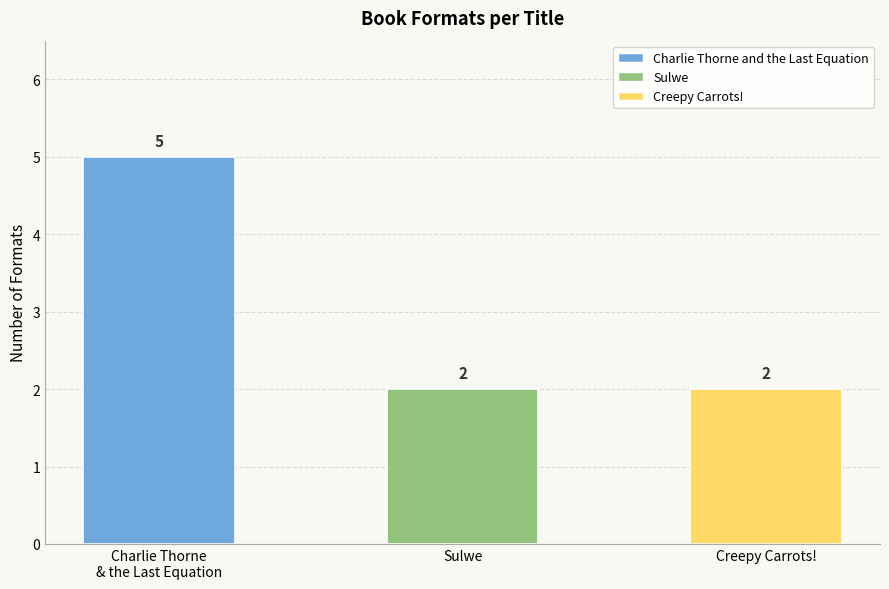

Is it true that the value at Sulwe is 1?

False